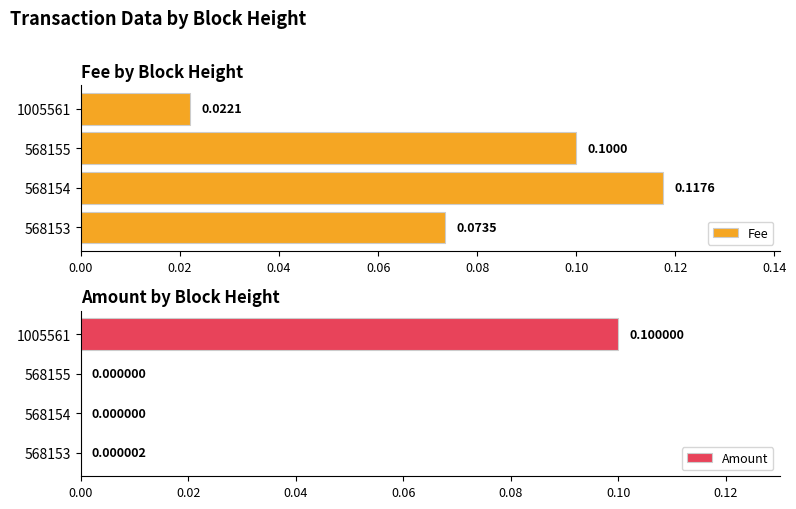

Rank the categories by Fee value from highest to lowest.

568154, 568155, 568153, 1005561